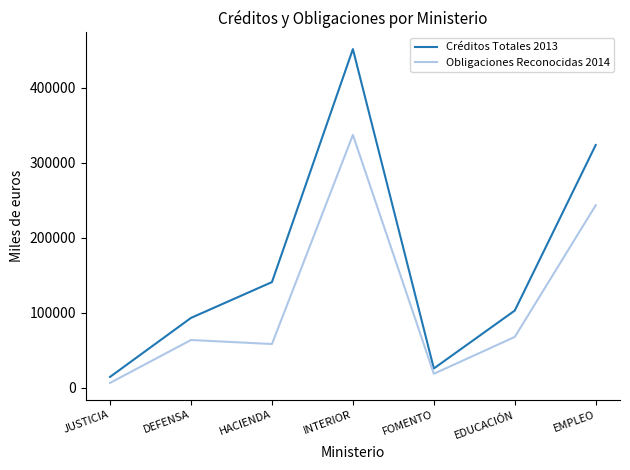

Which series has the largest total across all categories?

Créditos Totales 2013